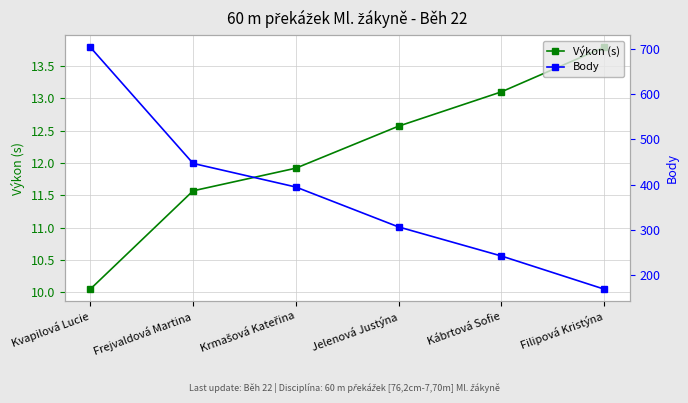

Does the chart display data point markers on the line(s)?

Yes